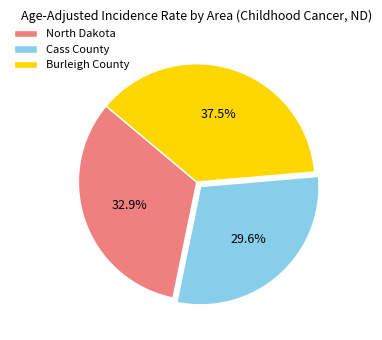

To the nearest percent, what portion does North Dakota represent?

33%